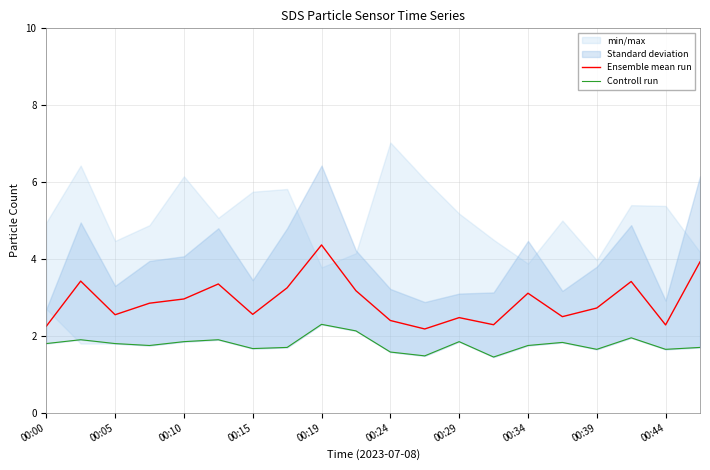

The value of Ensemble mean run at 00:34 is 4.9. True or false?

False